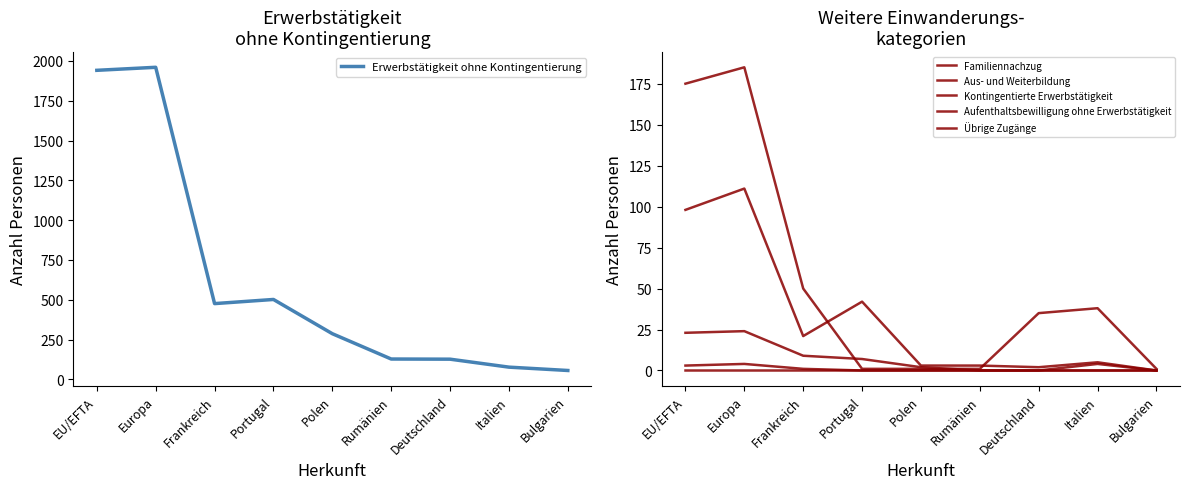

What is the label of the 8th point from the right?

Europa